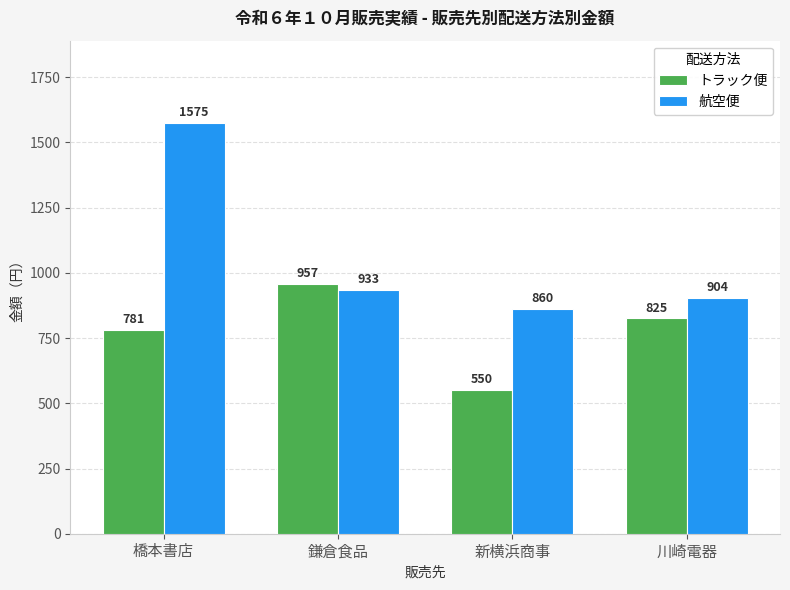

Reading left to right, what are all the values shown in this chart?

トラック便: 橋本書店=781	鎌倉食品=957	新横浜商事=550	川崎電器=825
航空便: 橋本書店=1575	鎌倉食品=933	新横浜商事=860	川崎電器=904